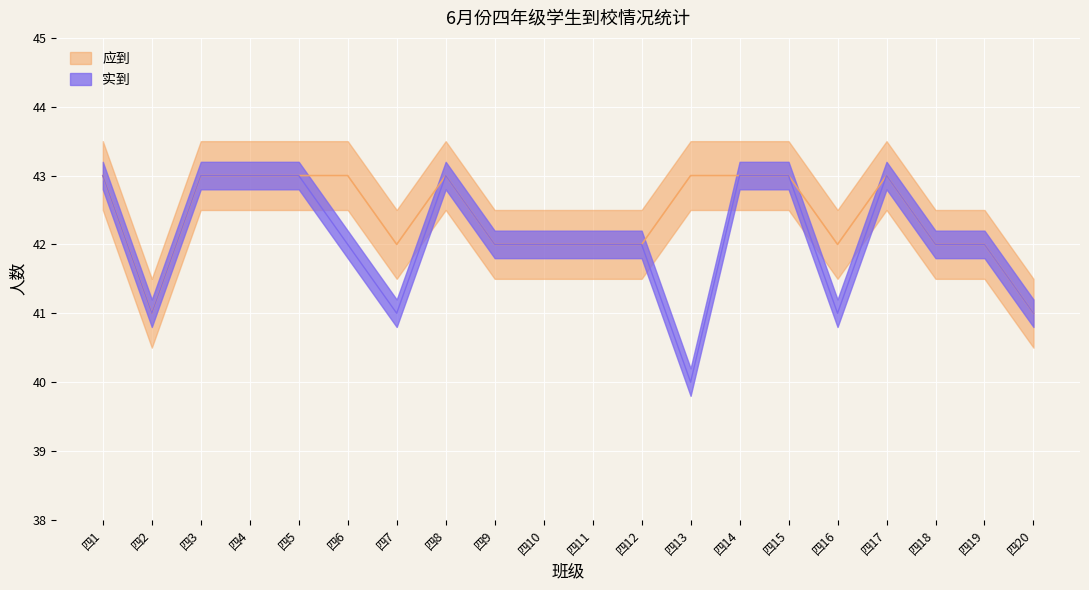

Between 四9 and 四18, which is larger?

四9